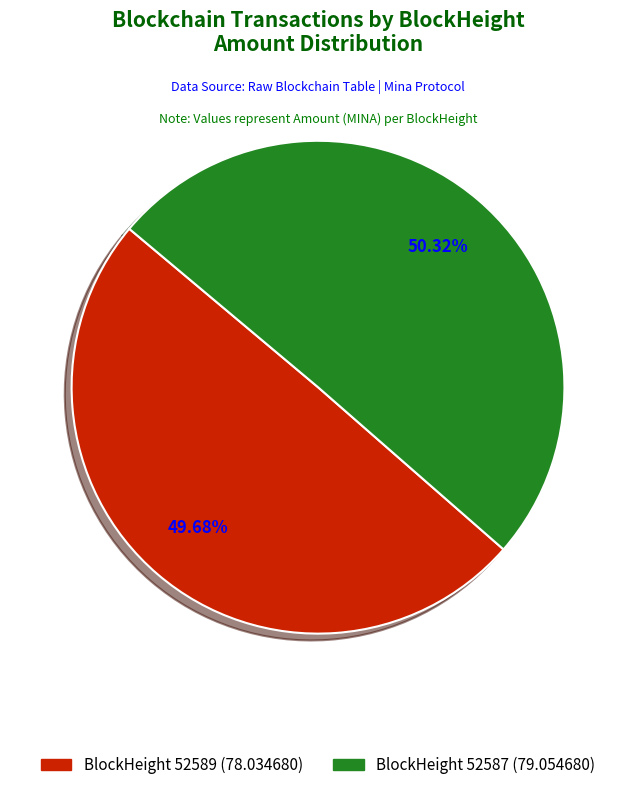

Is there any slice that represents more than half of the pie?

Yes